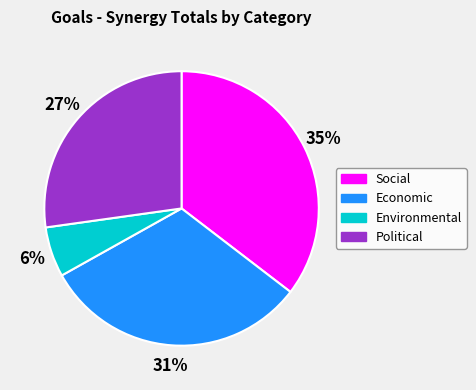

To the nearest percent, what is the average slice percentage?

25%